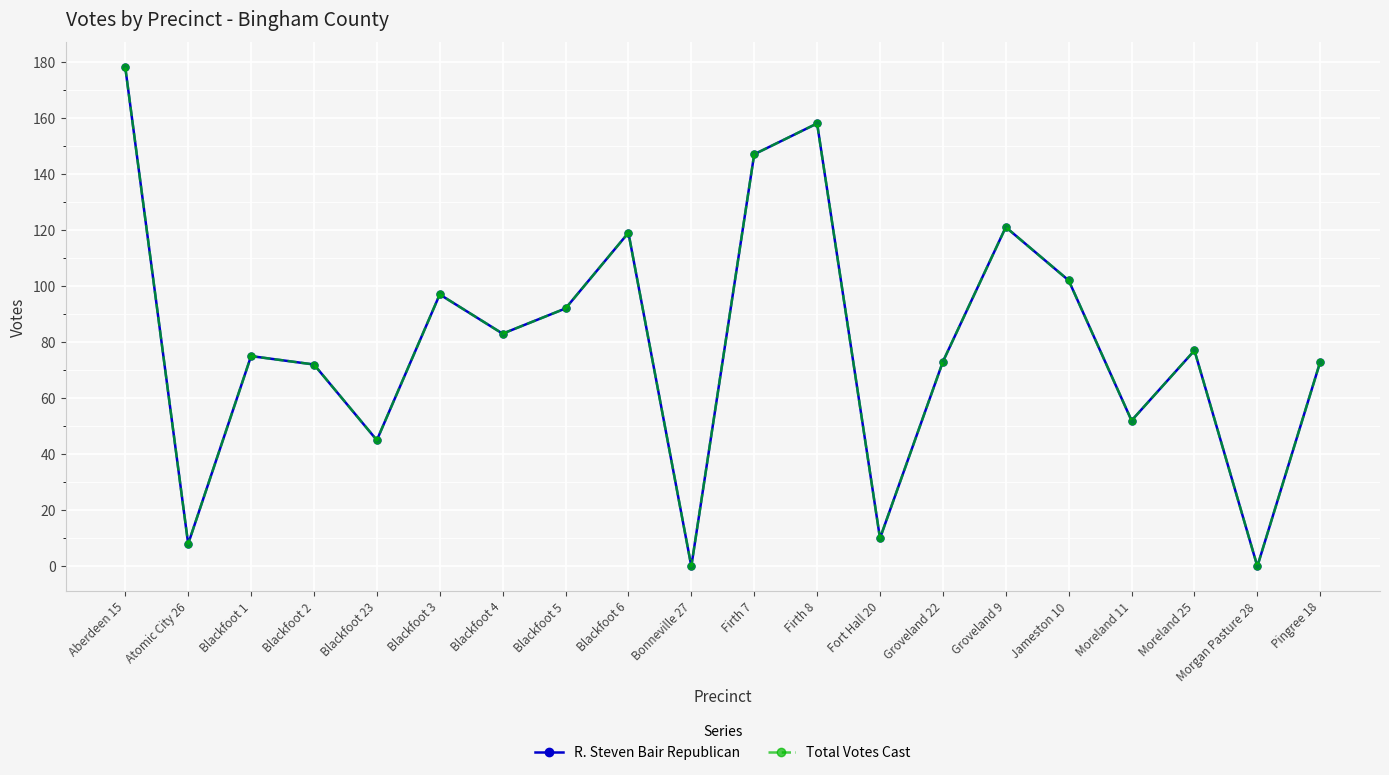

How many positive values does the R. Steven Bair Republican series have?

18